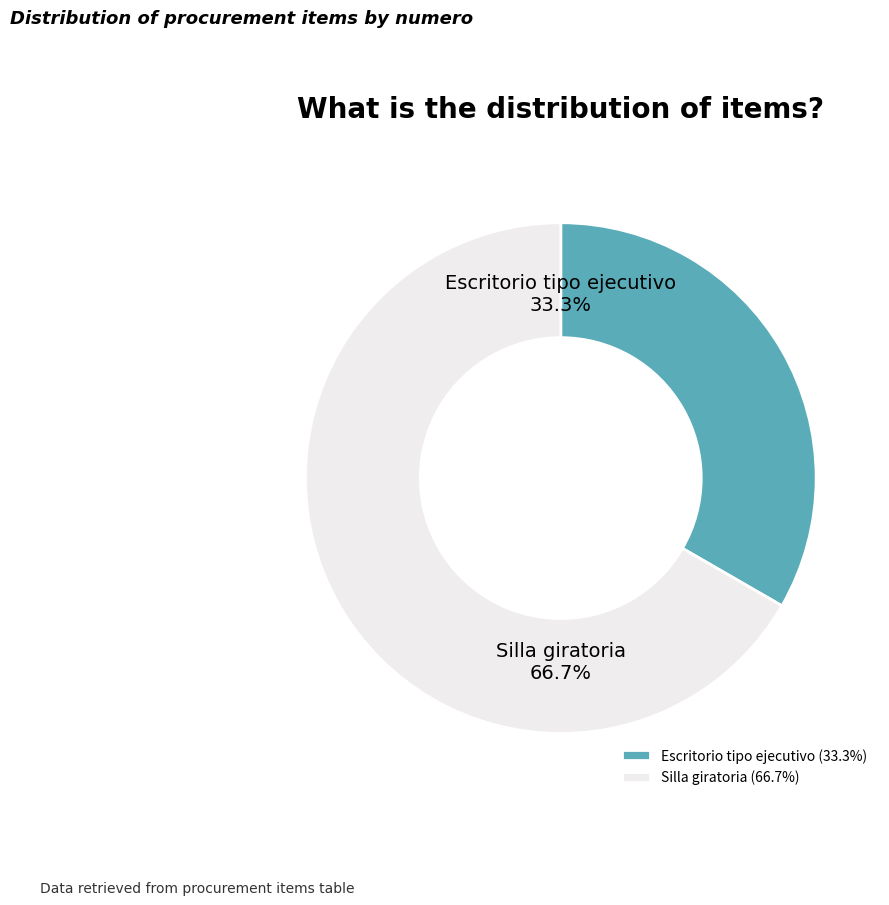

Is Silla giratoria the majority of the pie?

Yes